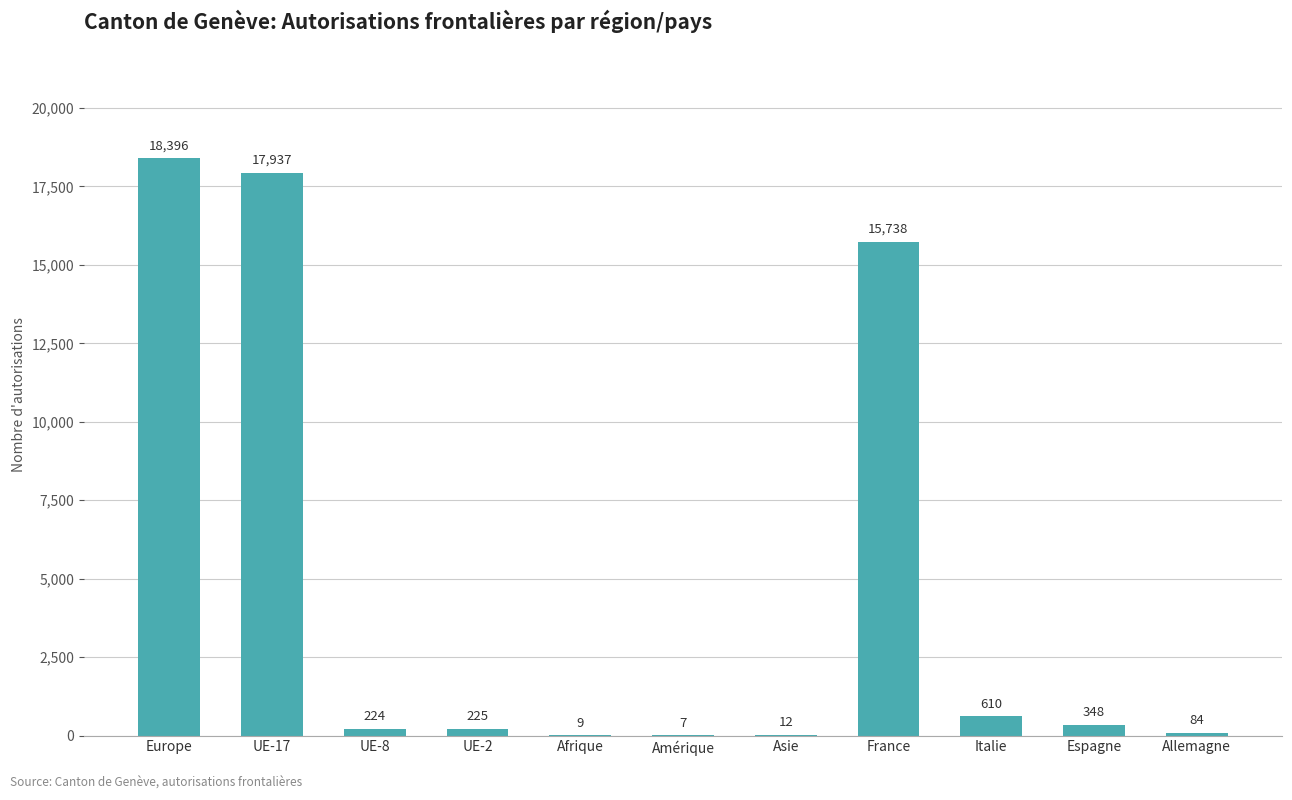

At which label does the data first exceed 225?

Europe